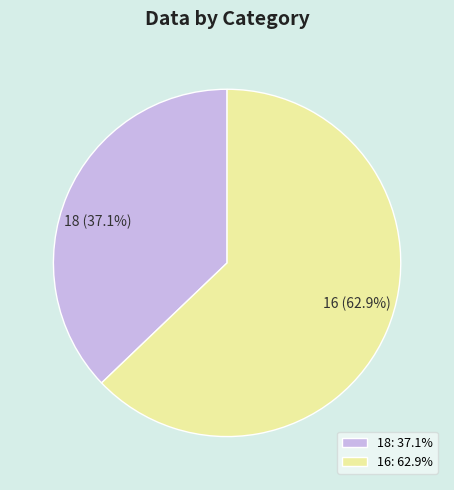

Combined, what portion of the pie is 16 and 18?

100.0%